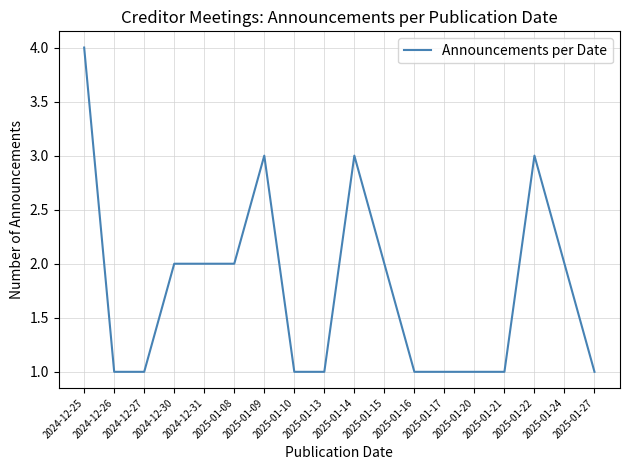

What is the difference between the maximum and minimum values?

3